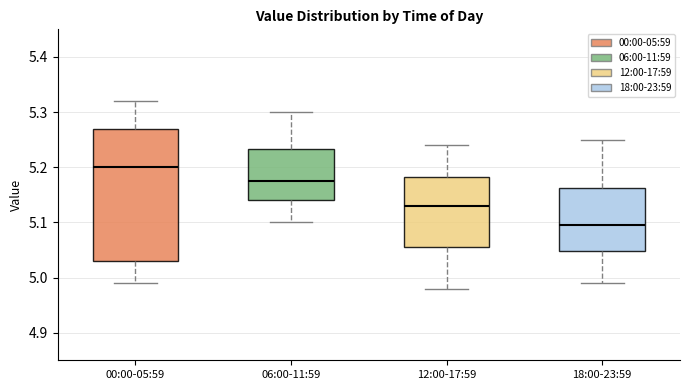

Reading left to right, transcribe this box plot: for each box, give where its median line is, the range the box spans, and where its two whiskers end, as read against the y-axis. The values are not printed on the chart, so give them approximately, as read against the axis.

00:00-05:59: median 5.20, box 5.03 to 5.27, whiskers 4.99 to 5.32
06:00-11:59: median 5.18, box 5.14 to 5.23, whiskers 5.10 to 5.30
12:00-17:59: median 5.13, box 5.06 to 5.18, whiskers 4.98 to 5.24
18:00-23:59: median 5.10, box 5.05 to 5.16, whiskers 4.99 to 5.25